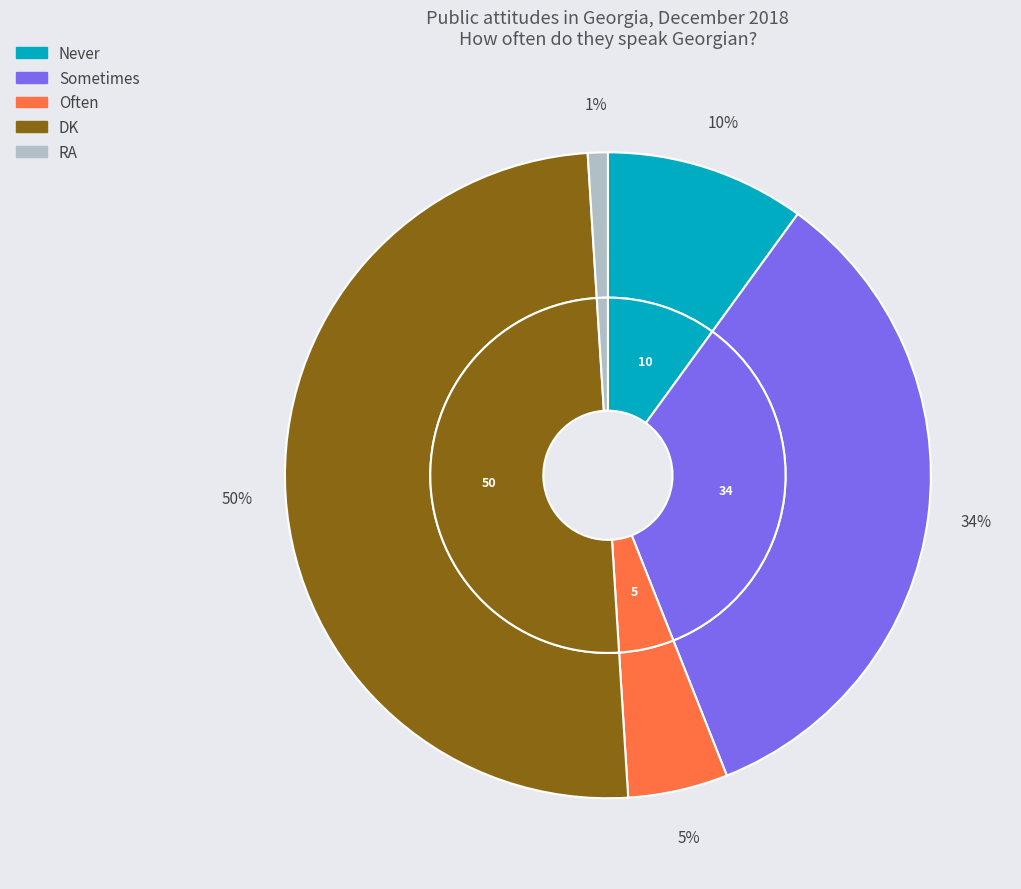

The RA slice represents 11% of the pie. True or false?

False